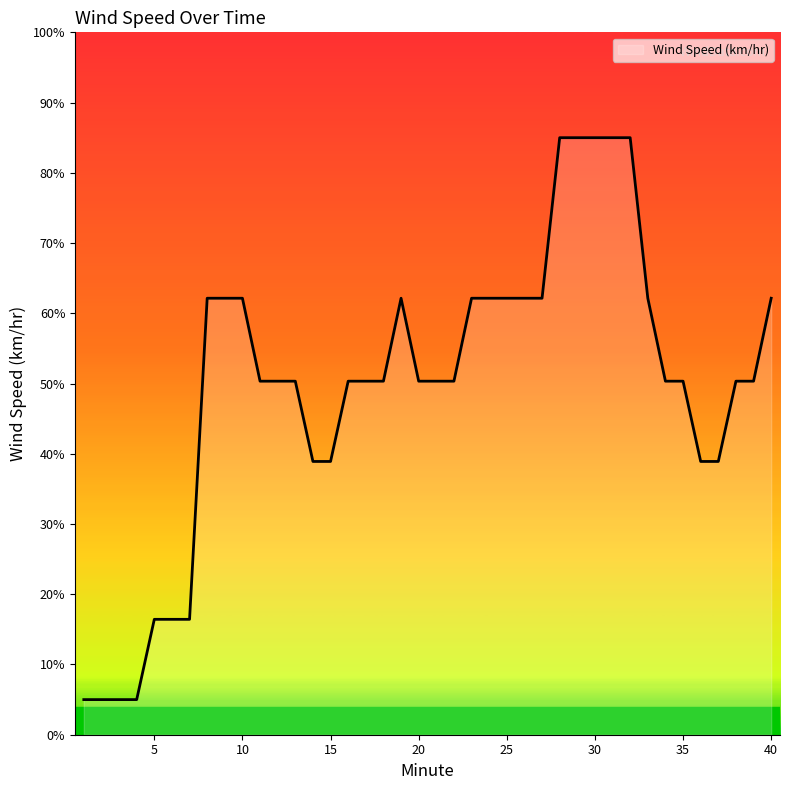

Reading left to right, list all the values displayed in this chart.

5.0	5.0	5.0	5.0	16.4	16.4	16.4	62.1	62.1	62.1	50.3	50.3	50.3	38.9	38.9	50.3	50.3	50.3	62.1	50.3	50.3	50.3	62.1	62.1	62.1	62.1	62.1	85.0	85.0	85.0	85.0	85.0	62.1	50.3	50.3	38.9	38.9	50.3	50.3	62.1